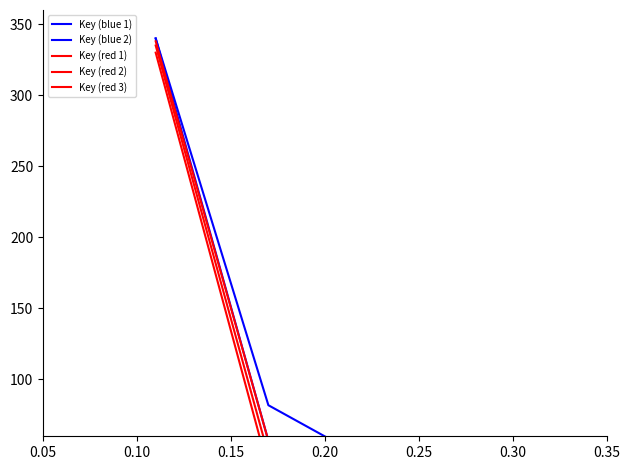

How many categories are shown in the chart?

5